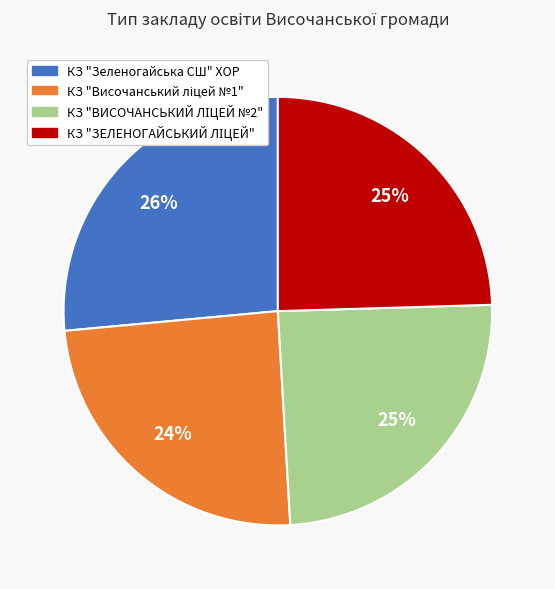

Which category has the biggest portion of the pie?

КЗ "Зеленогайська СШ" ХОР